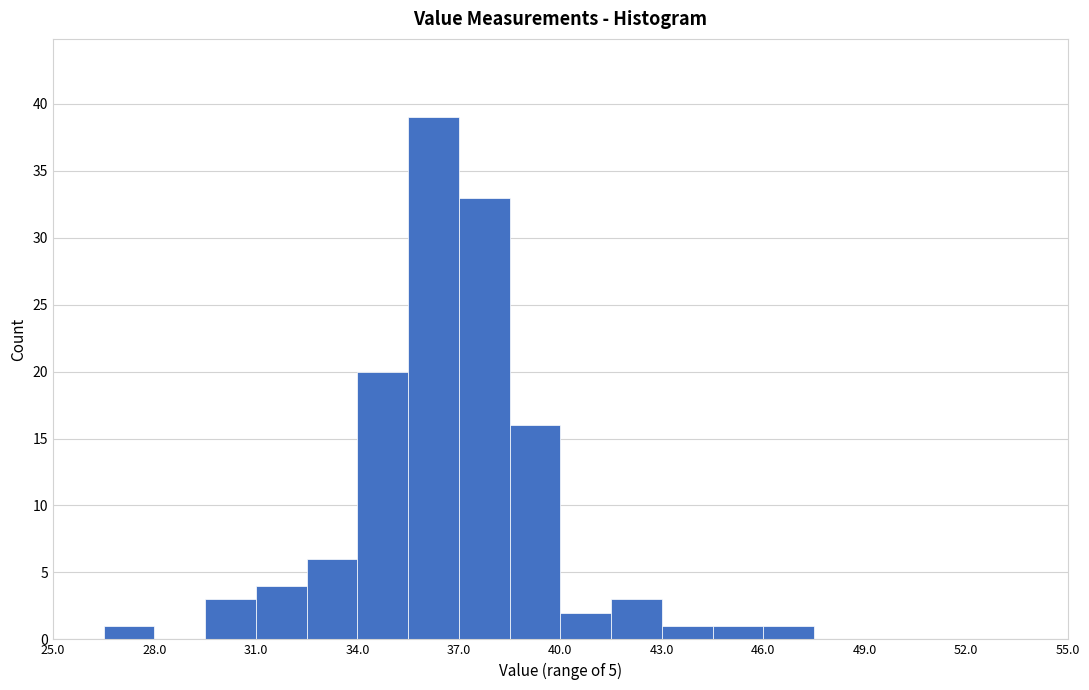

Read against the x-axis, roughly where is the centre of the tallest bar?

36.5